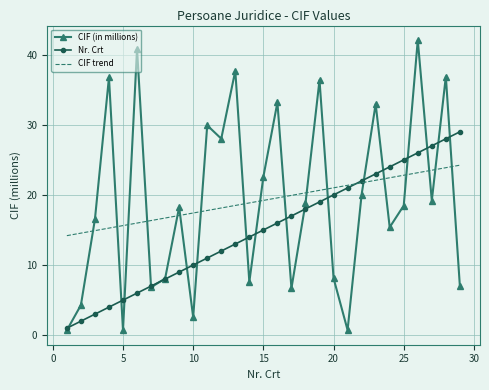

What is the maximum value shown in the chart?

42.1